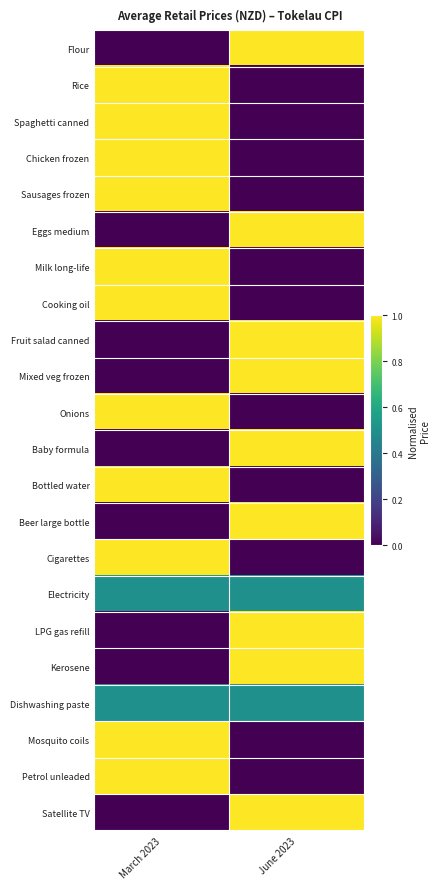

Reading left to right, list all the values displayed in this chart.

Flour: March 2023=0.0	June 2023=1.0
Rice: March 2023=1.0	June 2023=0.0
Spaghetti canned: March 2023=1.0	June 2023=0.0
Chicken frozen: March 2023=1.0	June 2023=0.0
Sausages frozen: March 2023=1.0	June 2023=0.0
Eggs medium: March 2023=0.0	June 2023=1.0
Milk long-life: March 2023=1.0	June 2023=0.0
Cooking oil: March 2023=1.0	June 2023=0.0
Fruit salad canned: March 2023=0.0	June 2023=1.0
Mixed veg frozen: March 2023=0.0	June 2023=1.0
Onions: March 2023=1.0	June 2023=0.0
Baby formula: March 2023=0.0	June 2023=1.0
Bottled water: March 2023=1.0	June 2023=0.0
Beer large bottle: March 2023=0.0	June 2023=1.0
Cigarettes: March 2023=1.0	June 2023=0.0
Electricity: March 2023=0.5	June 2023=0.5
LPG gas refill: March 2023=0.0	June 2023=1.0
Kerosene: March 2023=0.0	June 2023=1.0
Dishwashing paste: March 2023=0.5	June 2023=0.5
Mosquito coils: March 2023=1.0	June 2023=0.0
Petrol unleaded: March 2023=1.0	June 2023=0.0
Satellite TV: March 2023=0.0	June 2023=1.0